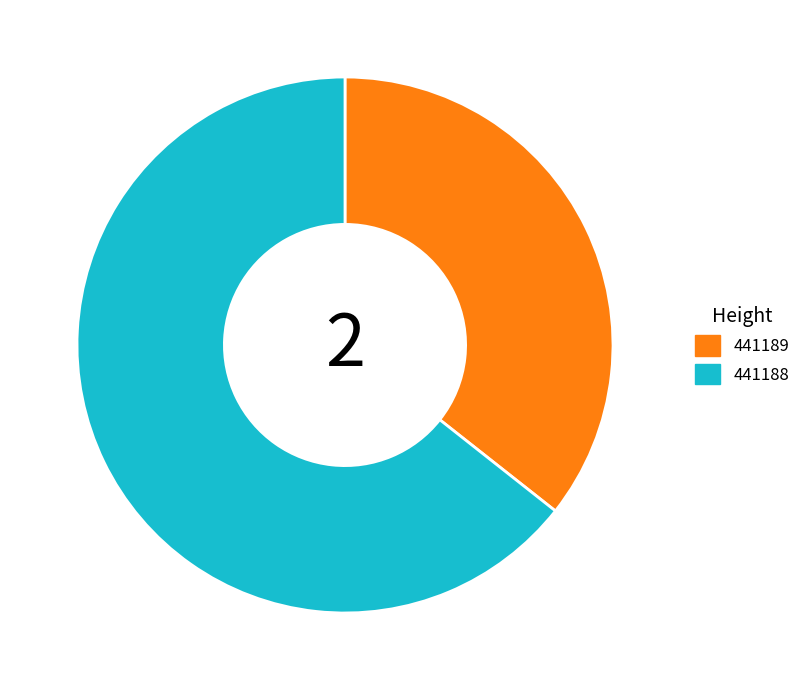

True or false: 441189 accounts for 30% of the total.

False